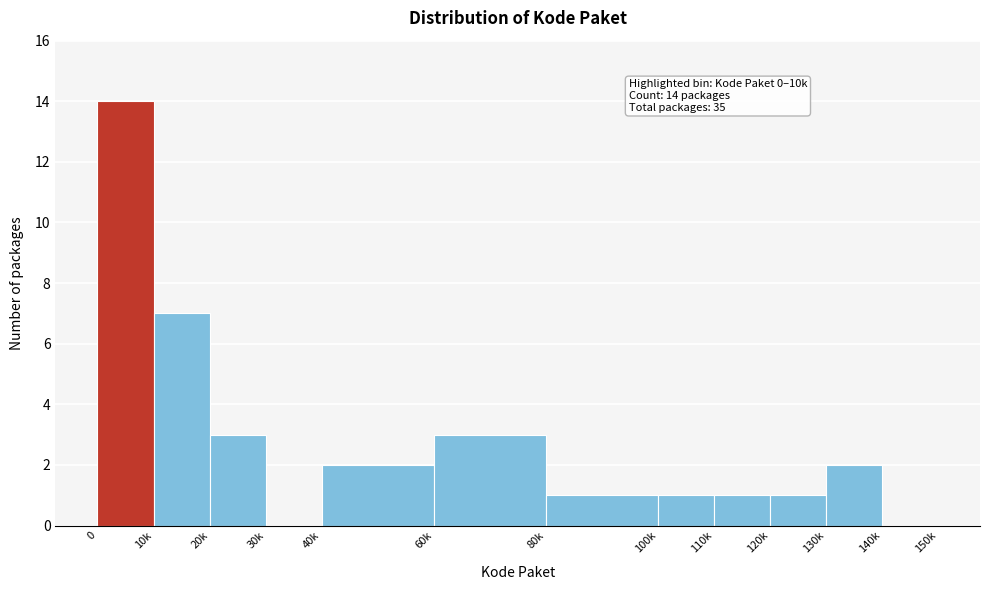

Reading right to left, transcribe all the data shown in this chart.

140k=0	130k=2	120k=1	110k=1	100k=1	80k=1	60k=3	40k=2	30k=0	20k=3	10k=7	0=14